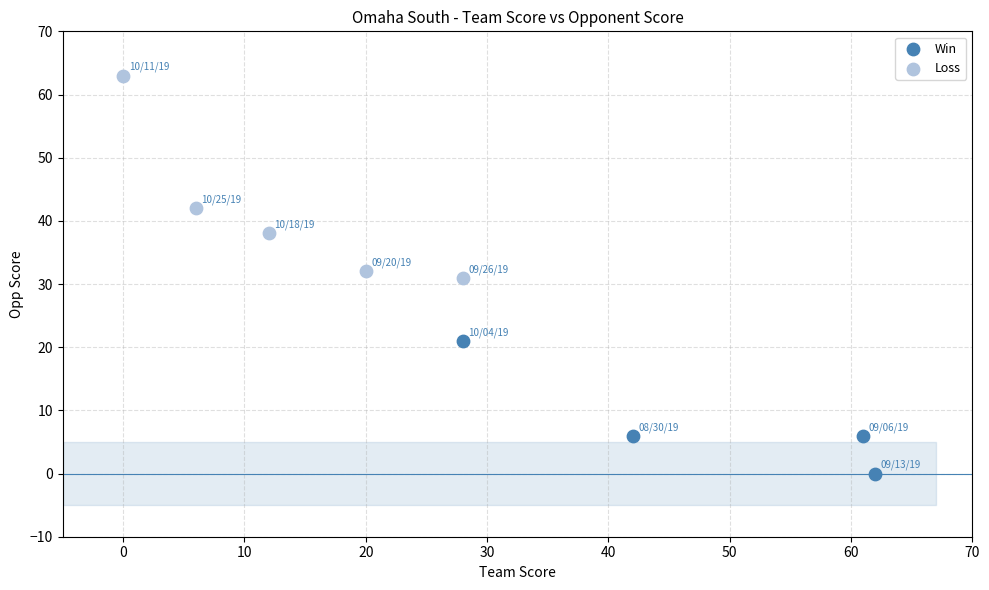

Which series reaches the minimum Y coordinate?

Win